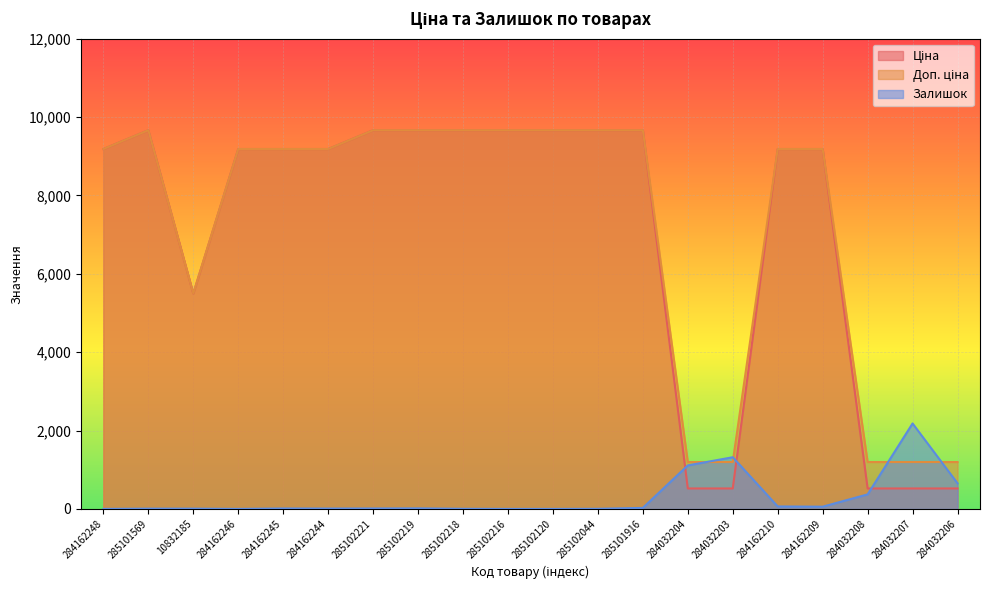

Which series has the largest range (max minus min)?

Ціна